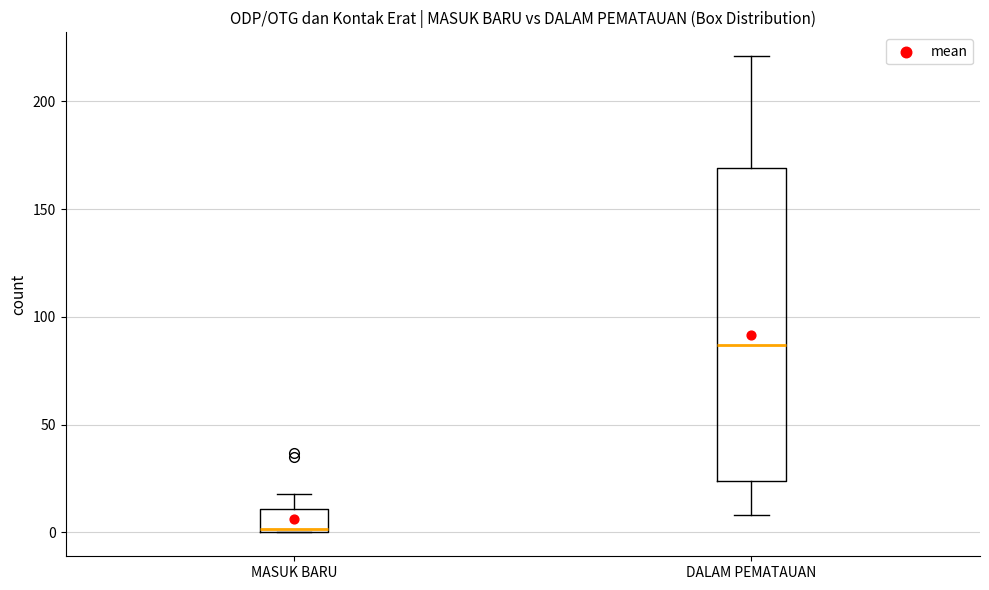

Where is the upper edge of the box for MASUK BARU on the y-axis? The values are not printed on the chart, so give them approximately, as read against the axis.

10